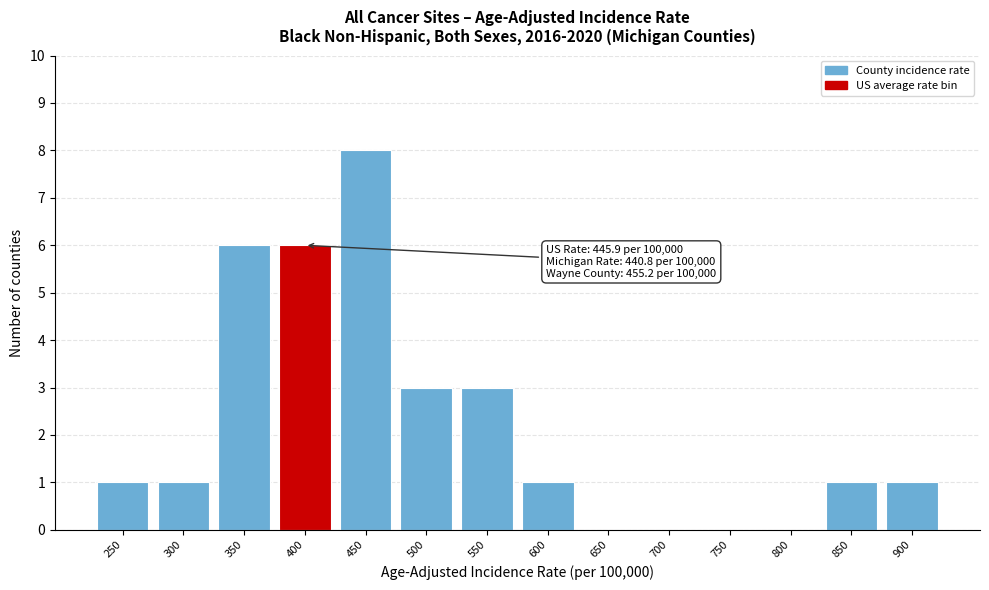

Reading left to right, transcribe all the data shown in this chart.

250=1	300=1	350=6	400=6	450=8	500=3	550=3	600=1	650=0	700=0	750=0	800=0	850=1	900=1